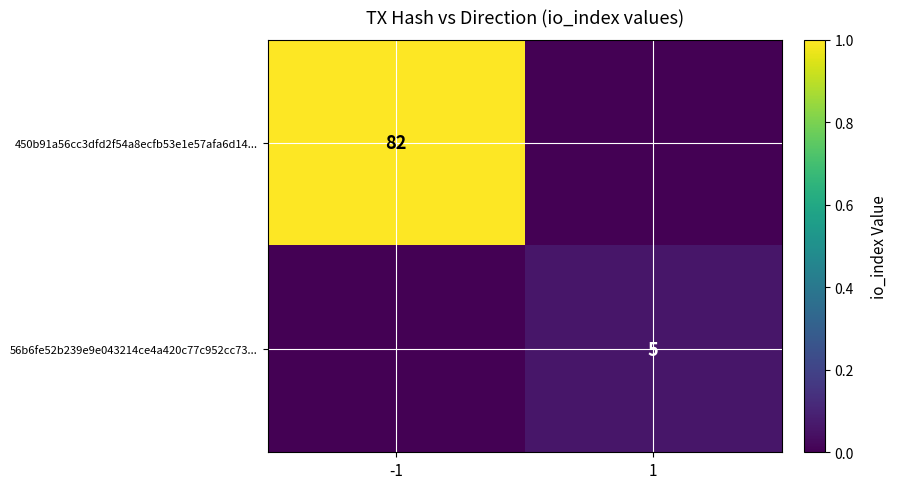

At how many categories does at least one series exceed 0?

2